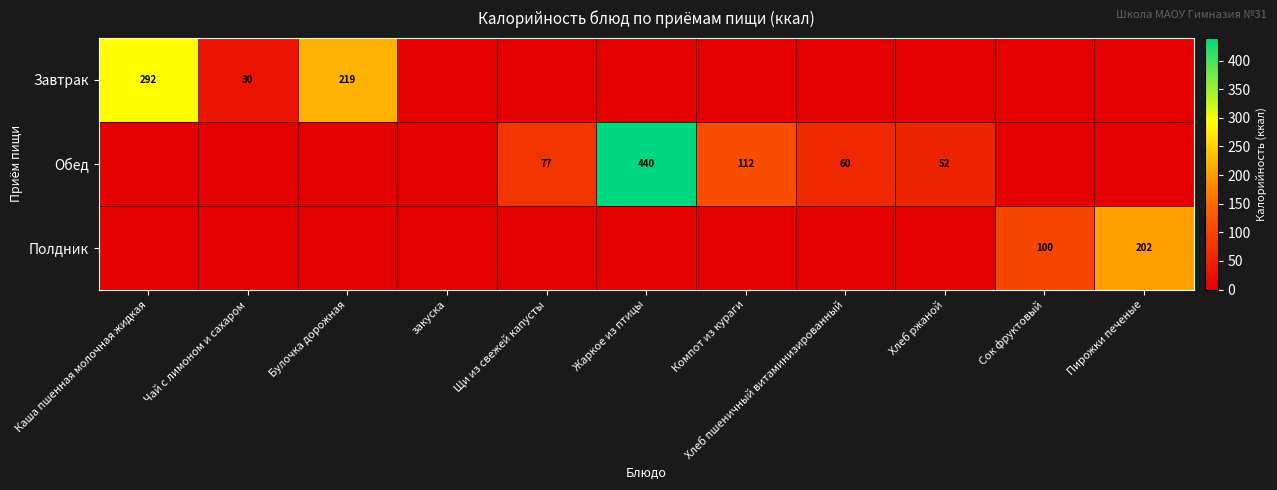

Rank the series by their maximum value, from highest to lowest.

Обед, Завтрак, Полдник